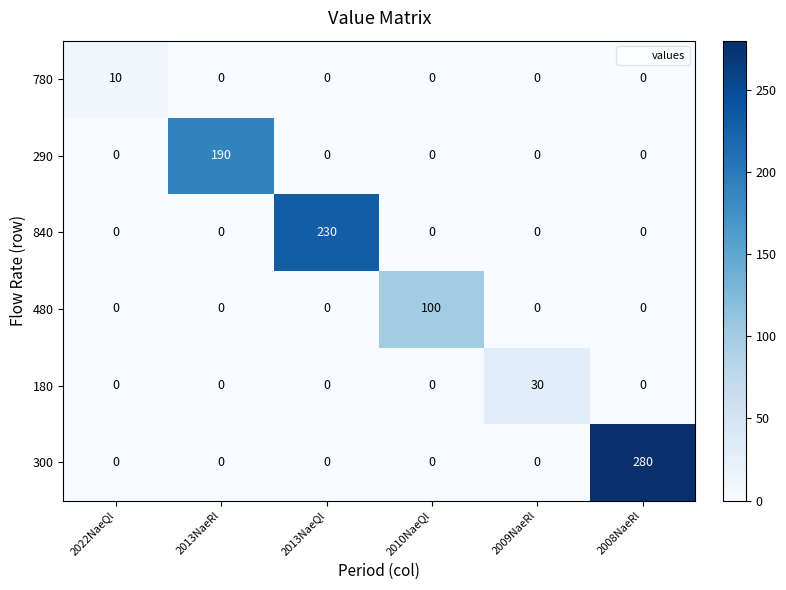

List the series in order of their peak value, lowest first.

780, 180, 480, 290, 840, 300